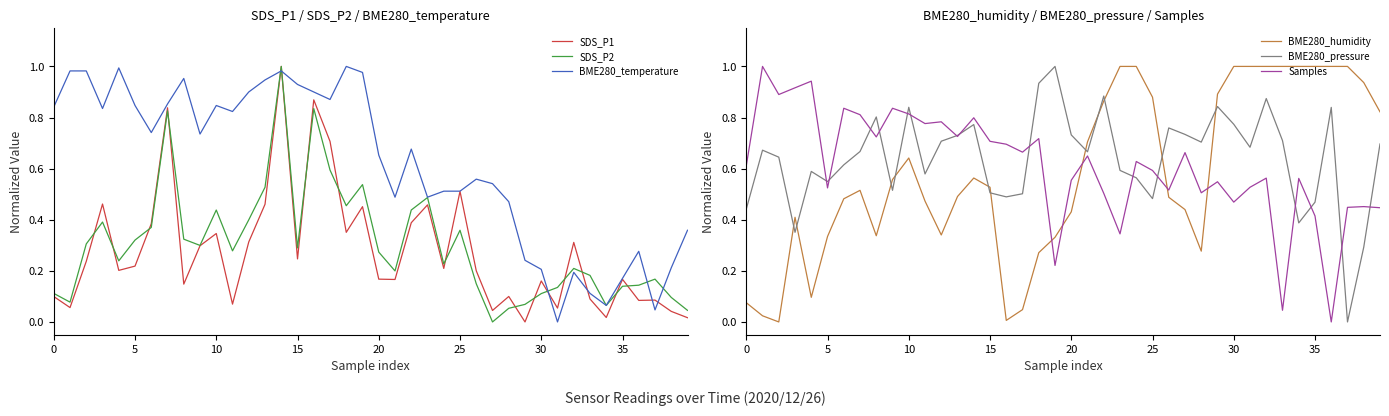

How many values in the SDS_P1 series exceed 0?

39